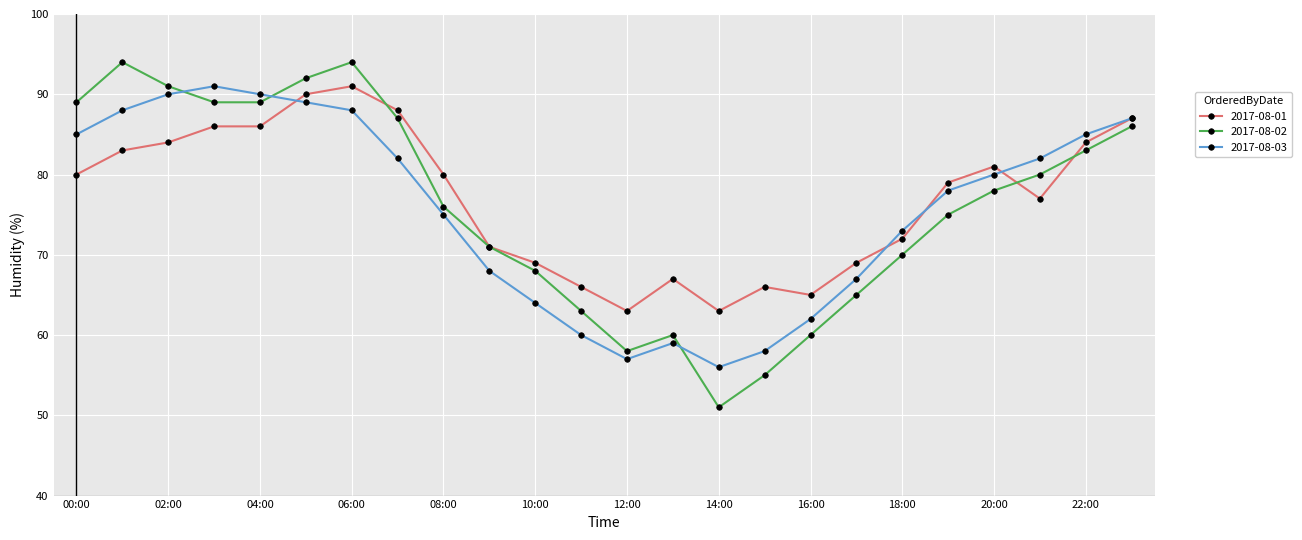

What is the maximum value for 2017-08-02?

94